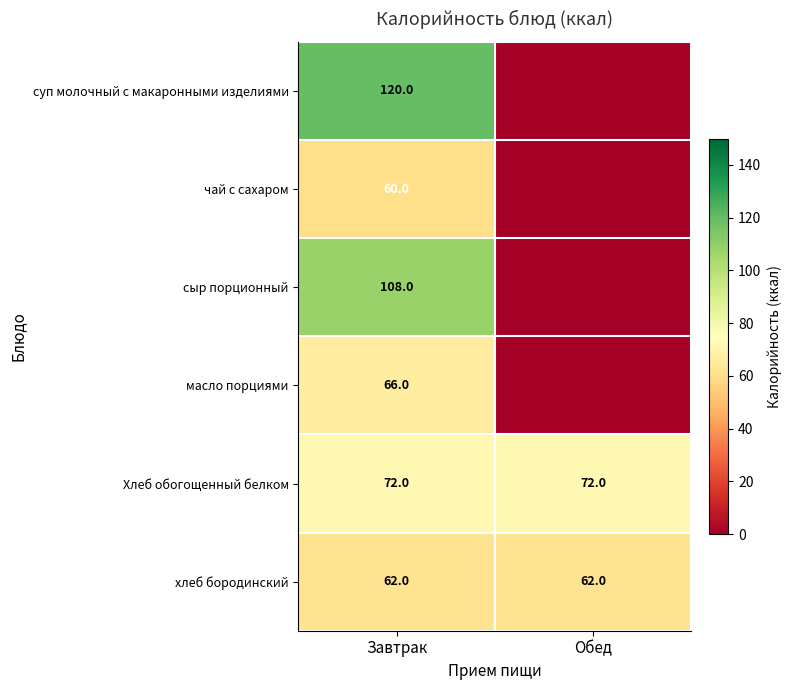

The value of Хлеб обогощенный белком at Обед is 25. True or false?

False